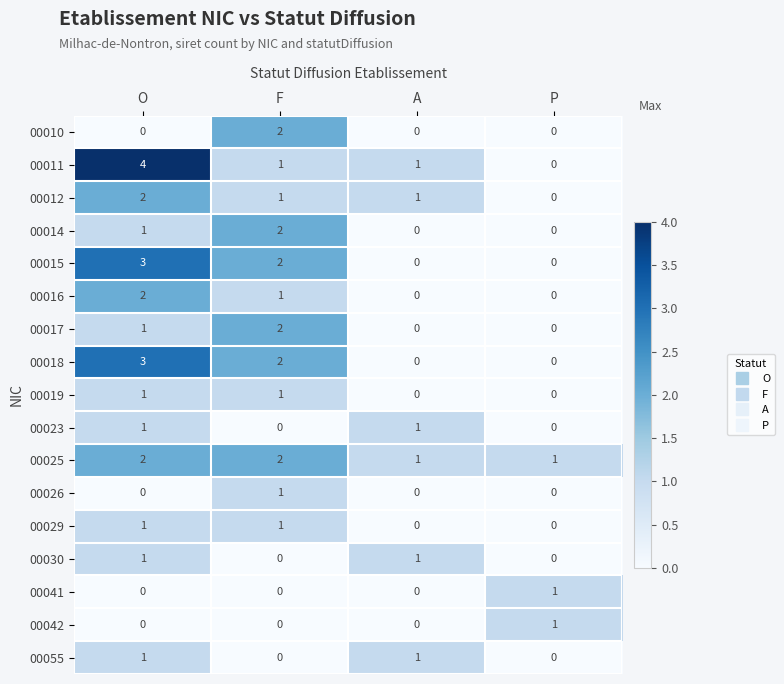

Is the value of 00030 at A greater than the value of 00041 at F?

Yes